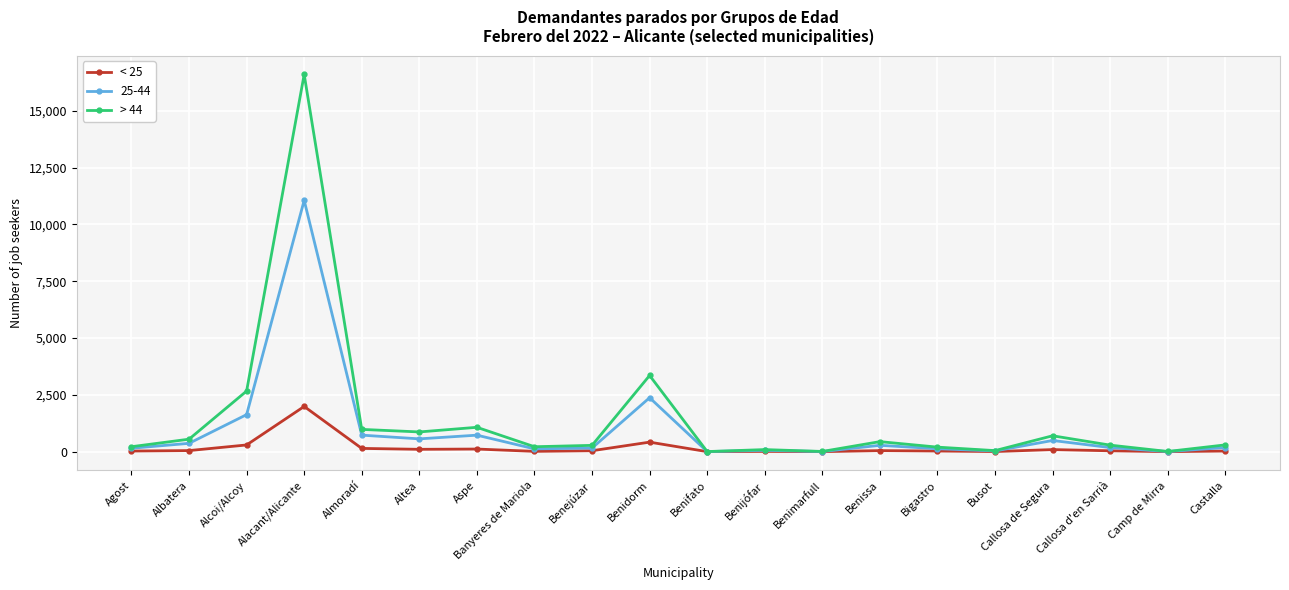

What is the difference between the highest and lowest values at Benissa?

395